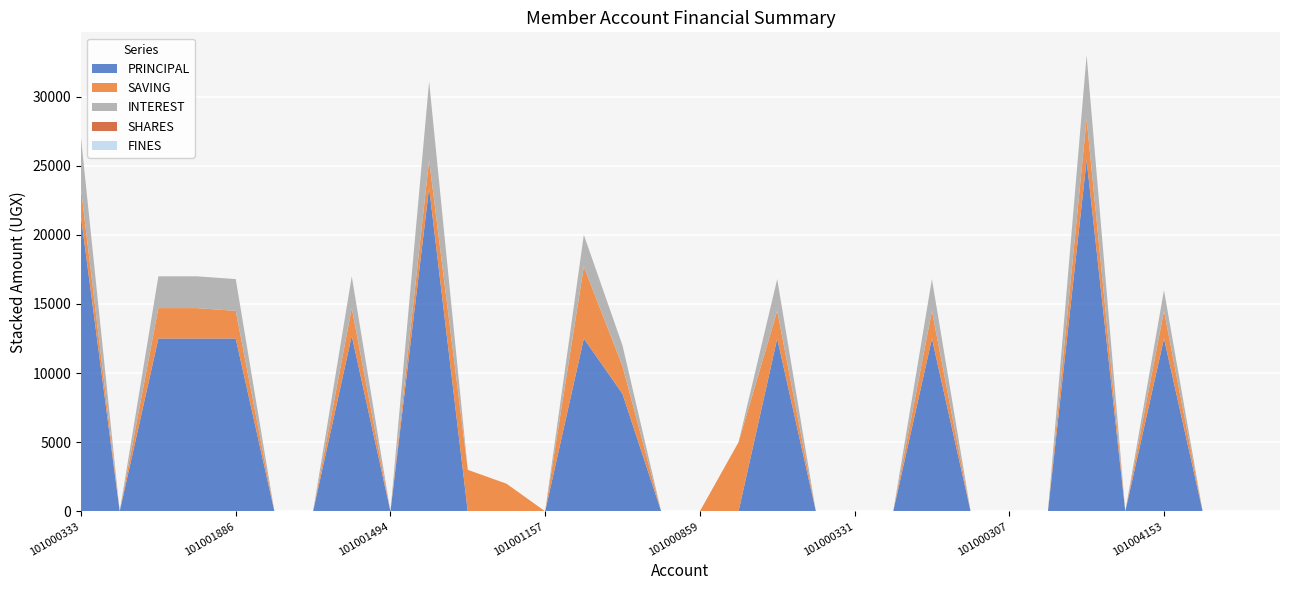

Reading left to right, list all the values displayed in this chart.

PRINCIPAL: 101000333=21300	101000872=0	101003552=12500	101003176=12500	101001886=12500	101001686=0	101001625=0	101001601=12700	101001494=0	101001478=23400	101001382=0	101001247=0	101001157=0	101001133=12500	101001132=8500	101002193=0	101000859=0	101000660=0	101000334=12500	101000332=0	101000331=0	101000319=0	101000318=12500	101000308=0	101000307=0	101000306=0	101002429=25400	101000320=0	101004153=12500	101003863=0	101004327=0	101005230=0
SAVING: 101000333=2000	101000872=0	101003552=2200	101003176=2200	101001886=2000	101001686=0	101001625=0	101001601=2000	101001494=0	101001478=2000	101001382=3000	101001247=2000	101001157=0	101001133=5200	101001132=2000	101002193=0	101000859=0	101000660=5000	101000334=2000	101000332=0	101000331=0	101000319=0	101000318=2000	101000308=0	101000307=0	101000306=0	101002429=3000	101000320=0	101004153=2000	101003863=0	101004327=0	101005230=0
INTEREST: 101000333=3700	101000872=0	101003552=2300	101003176=2300	101001886=2300	101001686=0	101001625=0	101001601=2300	101001494=0	101001478=5700	101001382=0	101001247=0	101001157=0	101001133=2300	101001132=1500	101002193=0	101000859=0	101000660=0	101000334=2300	101000332=0	101000331=0	101000319=0	101000318=2300	101000308=0	101000307=0	101000306=0	101002429=4600	101000320=0	101004153=1500	101003863=0	101004327=0	101005230=0
SHARES: 101000333=0	101000872=0	101003552=0	101003176=0	101001886=0	101001686=0	101001625=0	101001601=0	101001494=0	101001478=0	101001382=0	101001247=0	101001157=0	101001133=0	101001132=0	101002193=0	101000859=0	101000660=0	101000334=0	101000332=0	101000331=0	101000319=0	101000318=0	101000308=0	101000307=0	101000306=0	101002429=0	101000320=0	101004153=0	101003863=0	101004327=0	101005230=0
FINES: 101000333=0	101000872=0	101003552=0	101003176=0	101001886=0	101001686=0	101001625=0	101001601=0	101001494=0	101001478=0	101001382=0	101001247=0	101001157=0	101001133=0	101001132=0	101002193=0	101000859=0	101000660=0	101000334=0	101000332=0	101000331=0	101000319=0	101000318=0	101000308=0	101000307=0	101000306=0	101002429=0	101000320=0	101004153=0	101003863=0	101004327=0	101005230=0